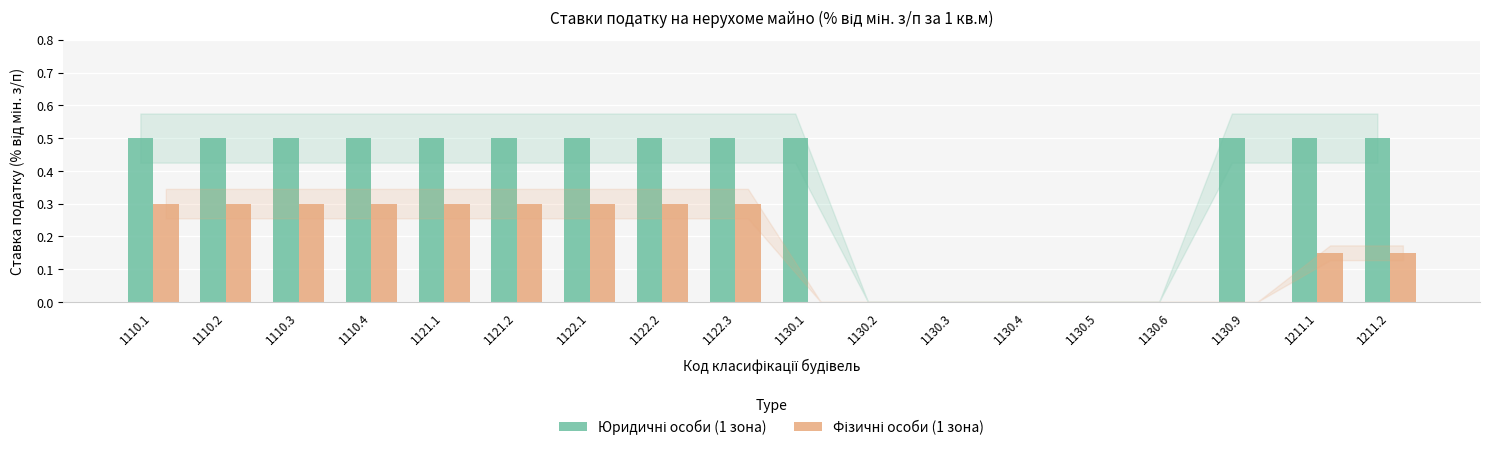

What is the total value across all series at 1122.1?

0.8